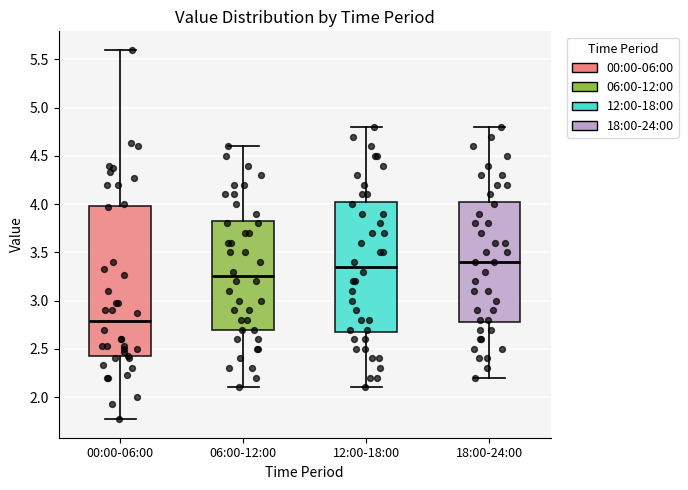

Comparing the boxes themselves (not the whiskers), which one is the tallest?

00:00-06:00